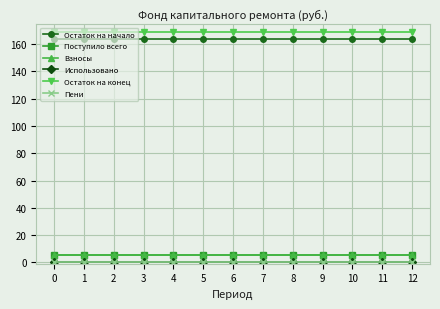

Does the chart have visible grid lines?

Yes